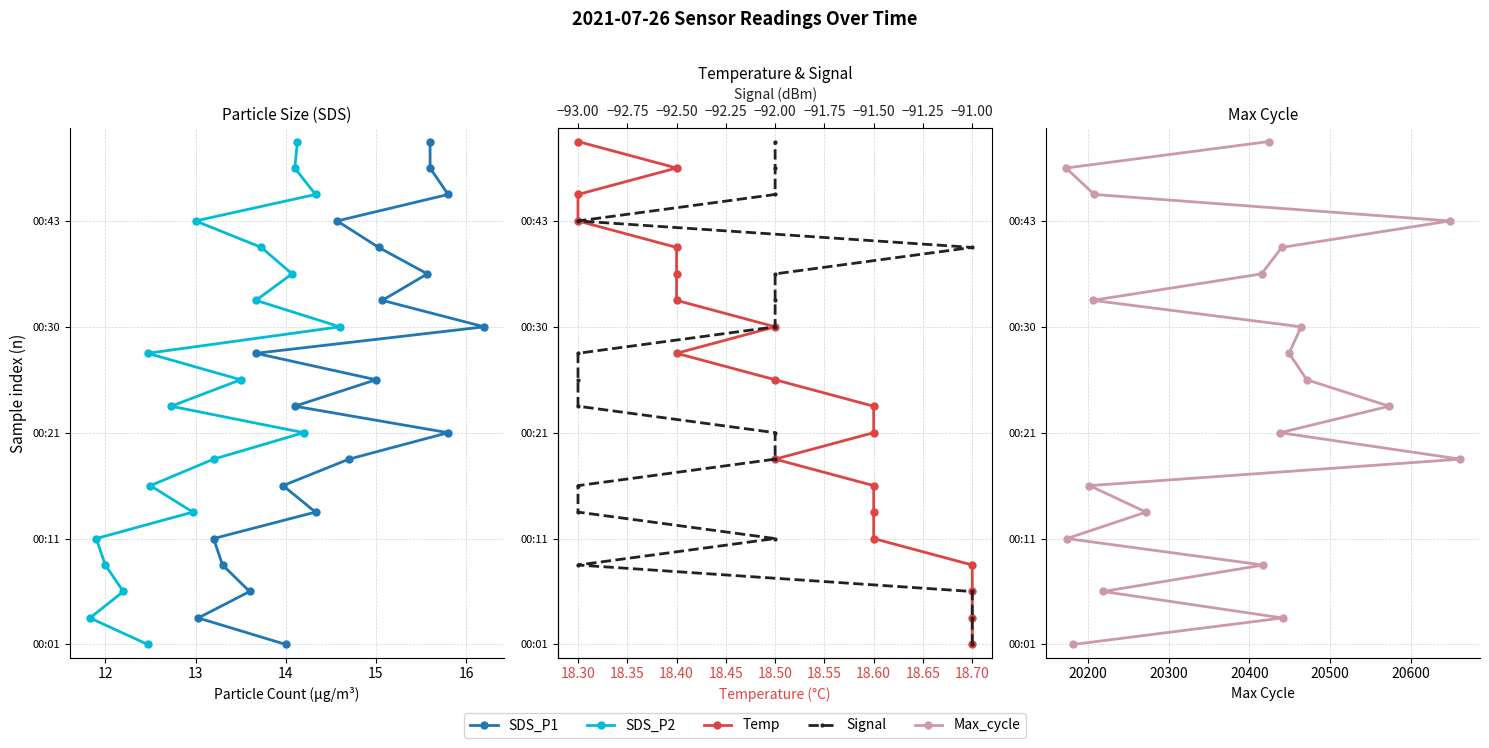

The value of Temp at 18.40 is 21. True or false?

False